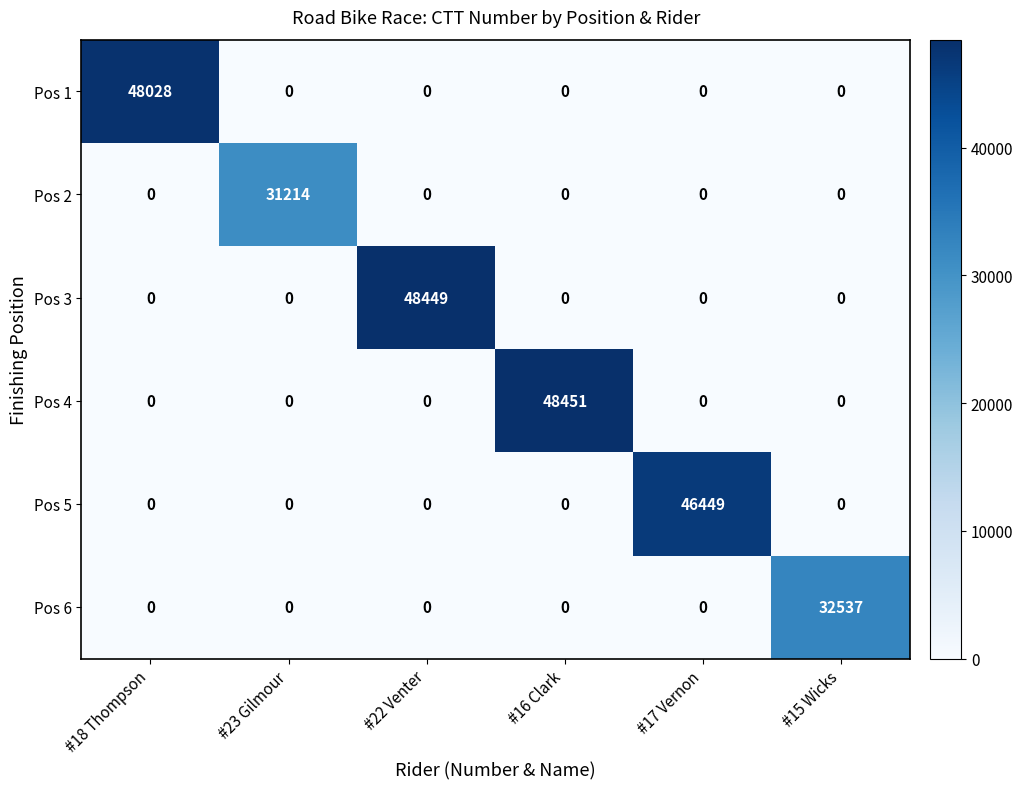

What is the spread (max minus min) of values at #17 Vernon?

46449